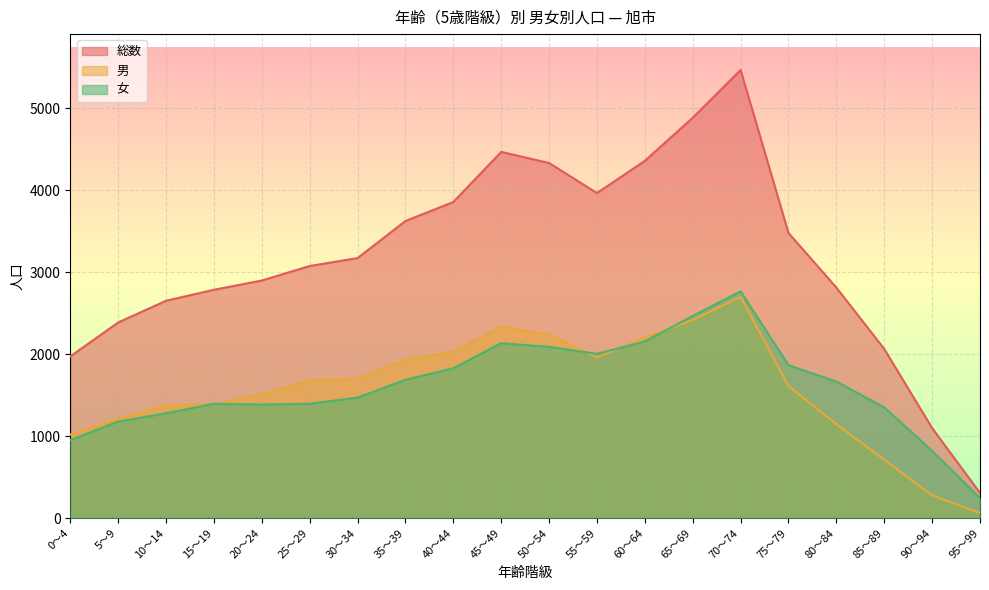

At which category does 総数 reach its first local valley?

55～59